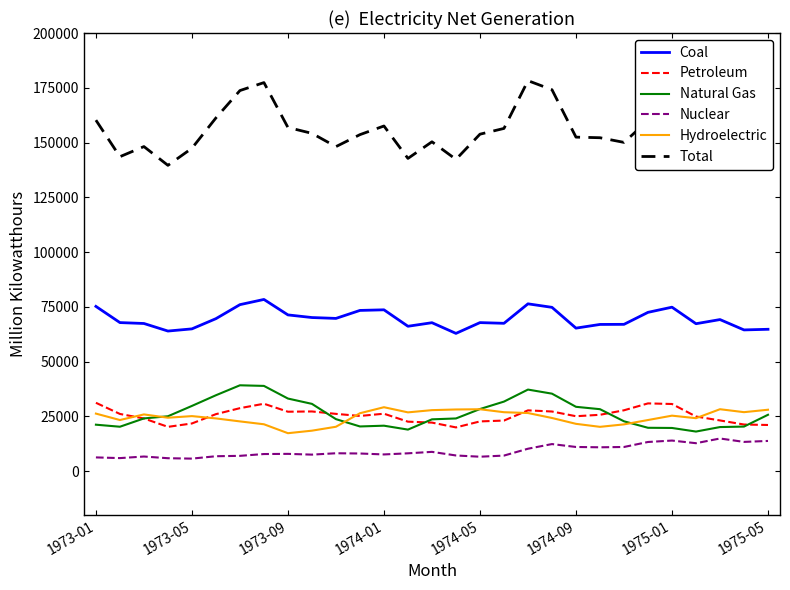

Which series has the largest total across all categories?

Total